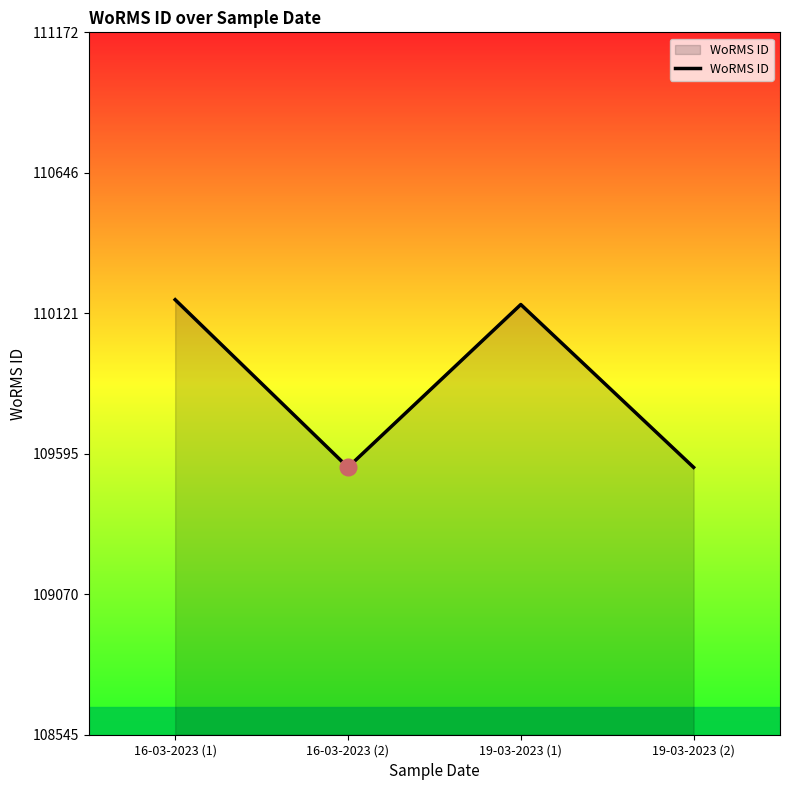

What is the smallest value displayed?

109545